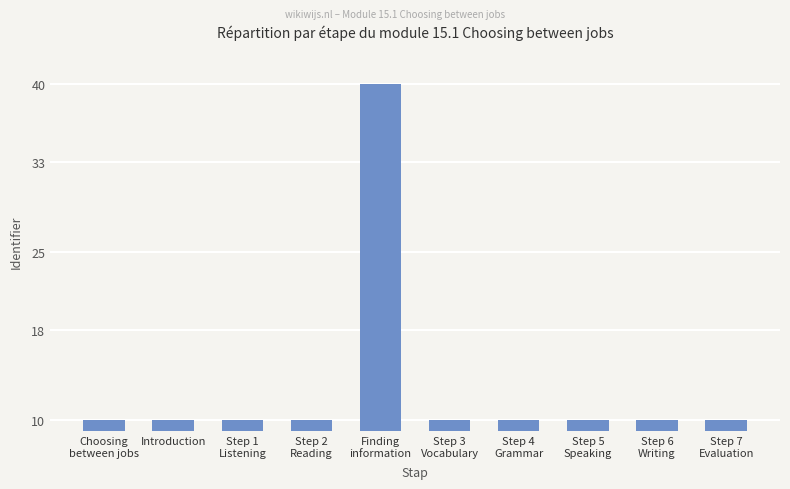

The chart shows a value of 10.0 at Introduction. True or false?

True